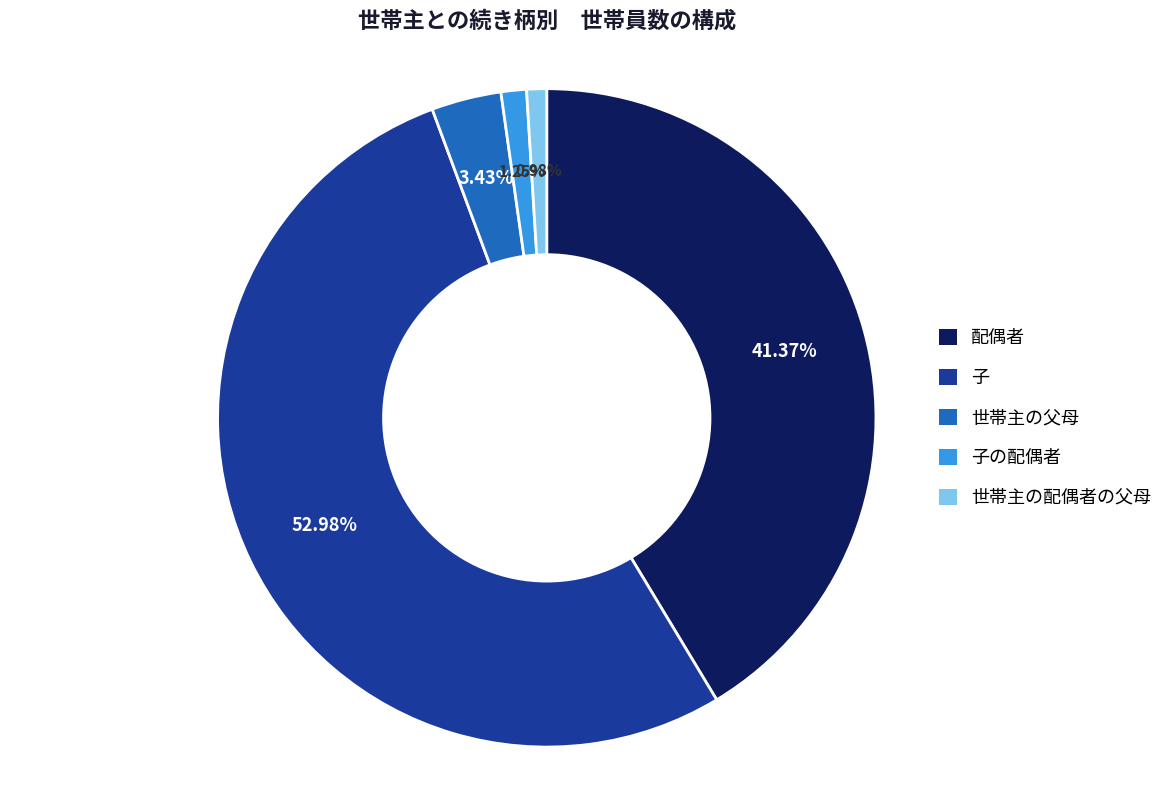

To the nearest percent, what percentage of the pie is 子の配偶者?

1%